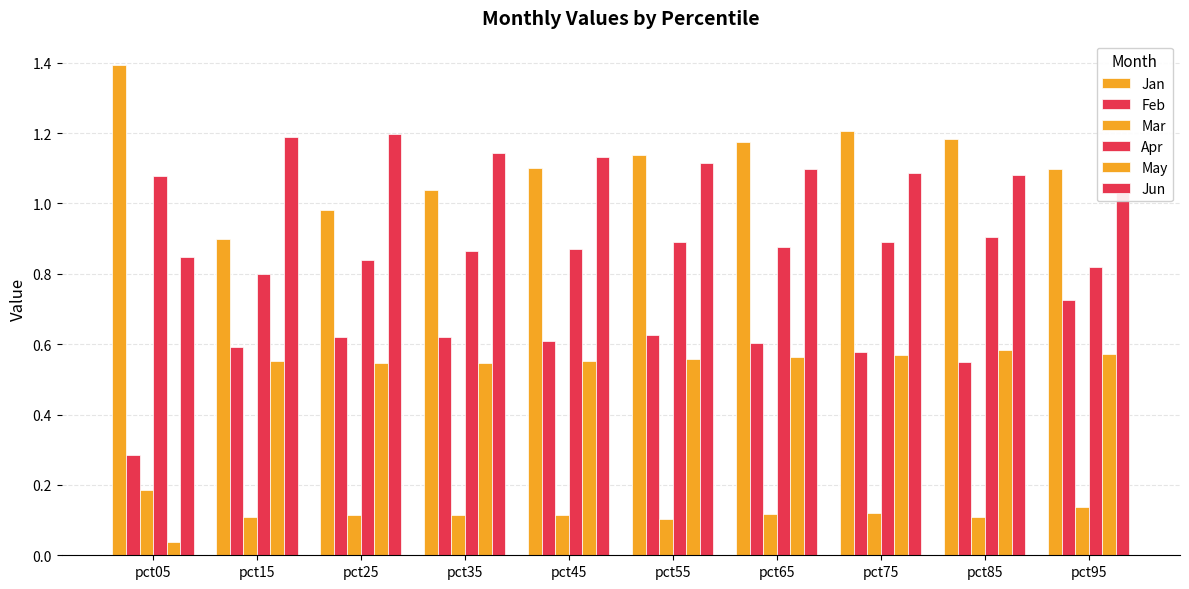

Which category has the lowest value in the Jan series?

pct15